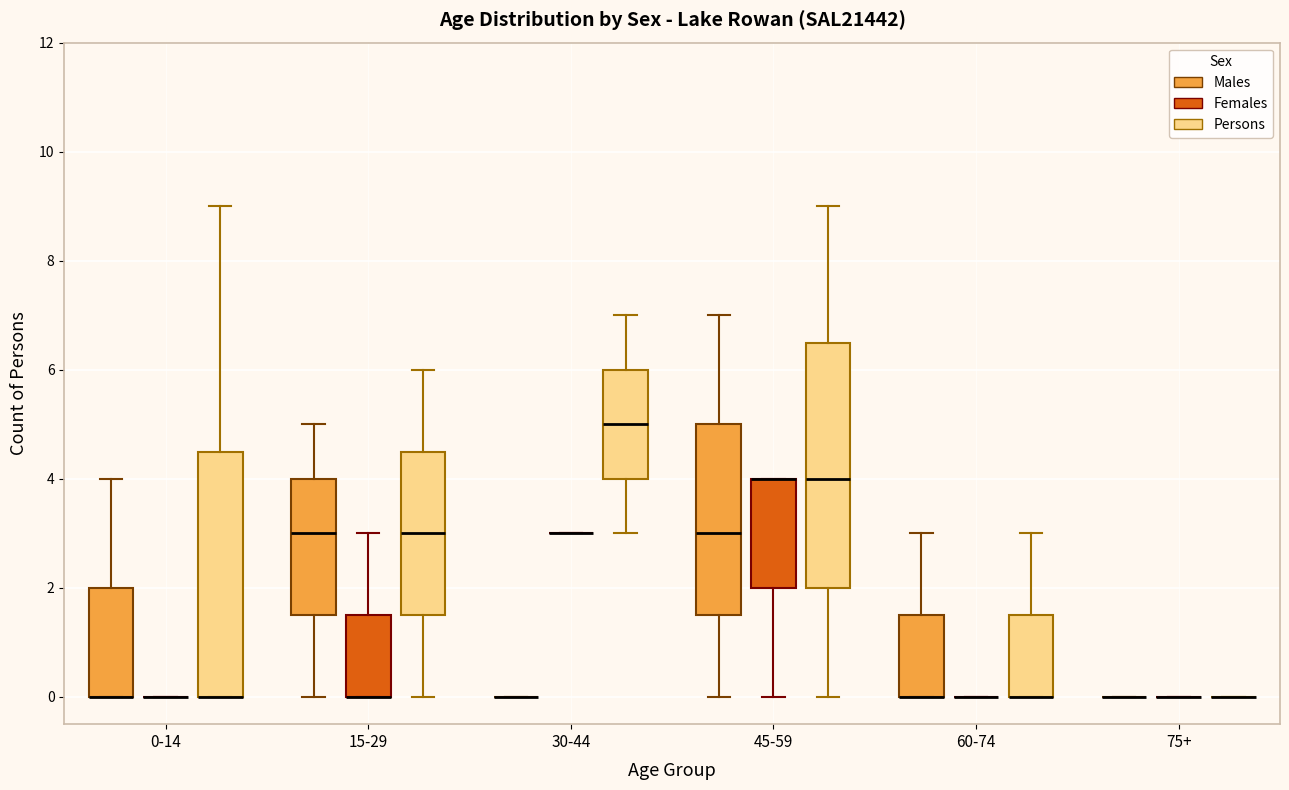

Reading left to right, transcribe this box plot: for each box, give where its median line is, the range the box spans, and where its two whiskers end, as read against the y-axis. The values are not printed on the chart, so give them approximately, as read against the axis.

0-14 (Males): median 0.0 (drawn on the box's lower edge), box 0.0 to 2.0, whiskers 0.0 to 4.0
0-14 (Females): box collapsed to a line at 0.0, whiskers 0.0 to 0.0
0-14 (Persons): median 0.0 (drawn on the box's lower edge), box 0.0 to 4.6, whiskers 0.0 to 9.0
15-29 (Males): median 3.0, box 1.6 to 4.0, whiskers 0.0 to 5.0
15-29 (Females): median 0.0 (drawn on the box's lower edge), box 0.0 to 1.6, whiskers 0.0 to 3.0
15-29 (Persons): median 3.0, box 1.6 to 4.6, whiskers 0.0 to 6.0
30-44 (Males): box collapsed to a line at 0.0, whiskers 0.0 to 0.0
30-44 (Females): box collapsed to a line at 3.0, whiskers 3.0 to 3.0
30-44 (Persons): median 5.0, box 4.0 to 6.0, whiskers 3.0 to 7.0
45-59 (Males): median 3.0, box 1.6 to 5.0, whiskers 0.0 to 7.0
45-59 (Females): median 4.0 (drawn on the box's upper edge), box 2.0 to 4.0, whiskers 0.0 to 4.0
45-59 (Persons): median 4.0, box 2.0 to 6.6, whiskers 0.0 to 9.0
60-74 (Males): median 0.0 (drawn on the box's lower edge), box 0.0 to 1.6, whiskers 0.0 to 3.0
60-74 (Females): box collapsed to a line at 0.0, whiskers 0.0 to 0.0
60-74 (Persons): median 0.0 (drawn on the box's lower edge), box 0.0 to 1.6, whiskers 0.0 to 3.0
75+ (Males): box collapsed to a line at 0.0, whiskers 0.0 to 0.0
75+ (Females): box collapsed to a line at 0.0, whiskers 0.0 to 0.0
75+ (Persons): box collapsed to a line at 0.0, whiskers 0.0 to 0.0